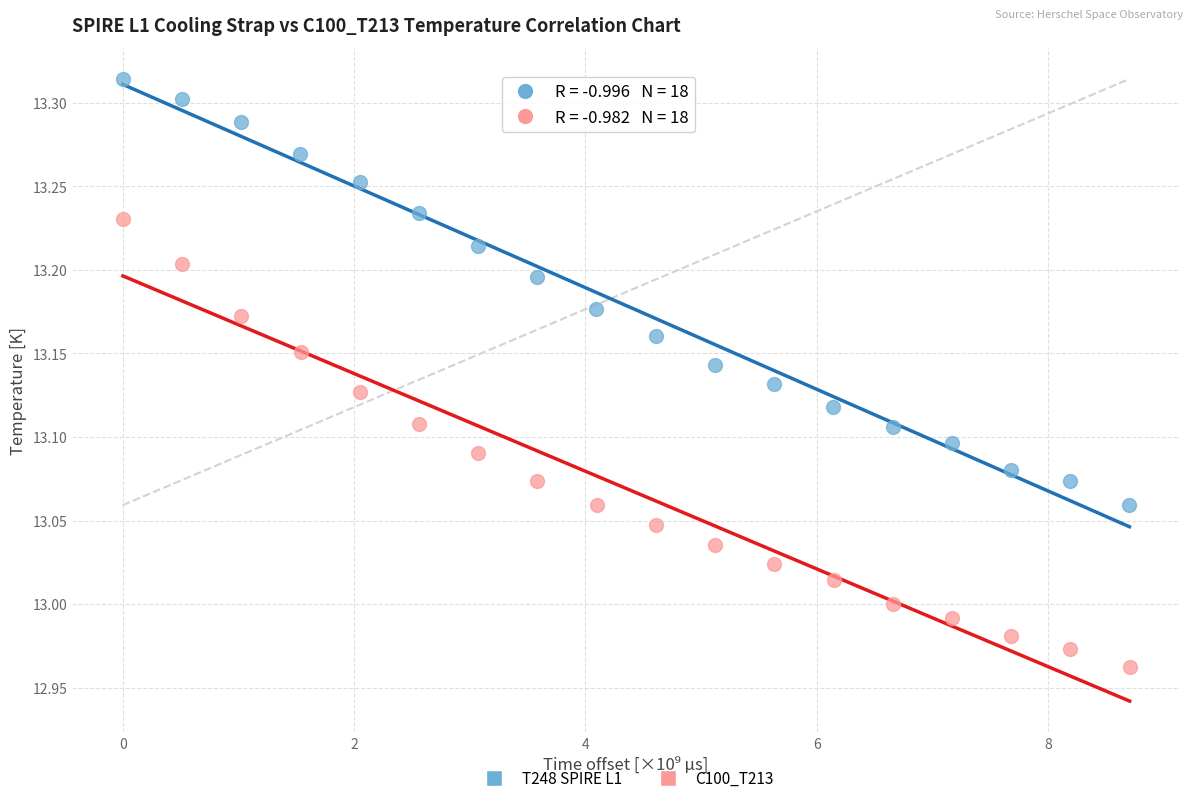

Which series contains the lowest Y value?

C100_T213